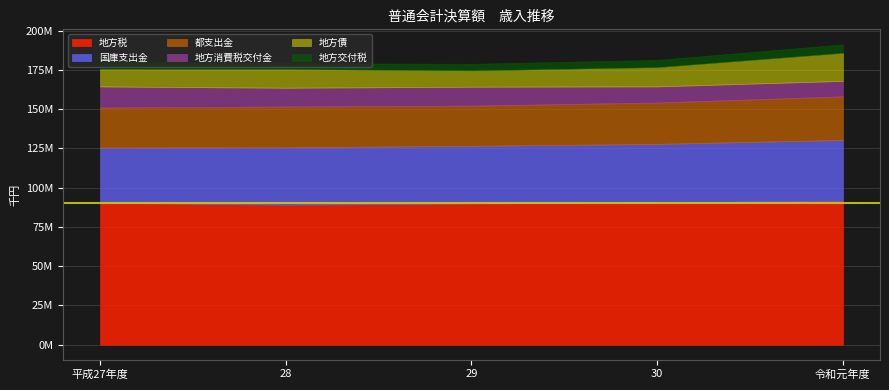

What is the difference between the highest and lowest values at 28?

85413906